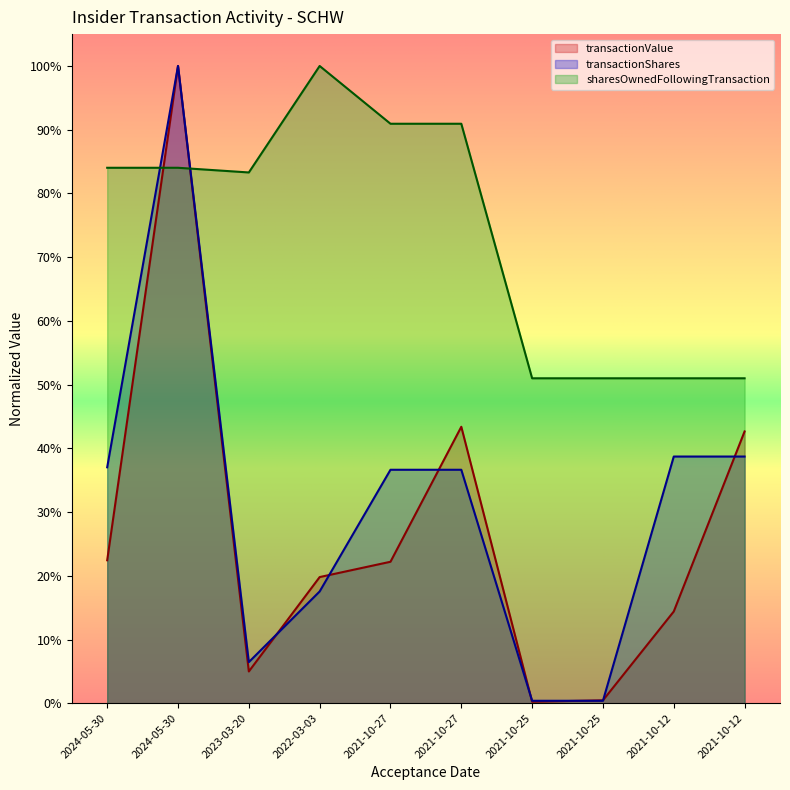

At which category does transactionValue reach its first local valley?

2023-03-20